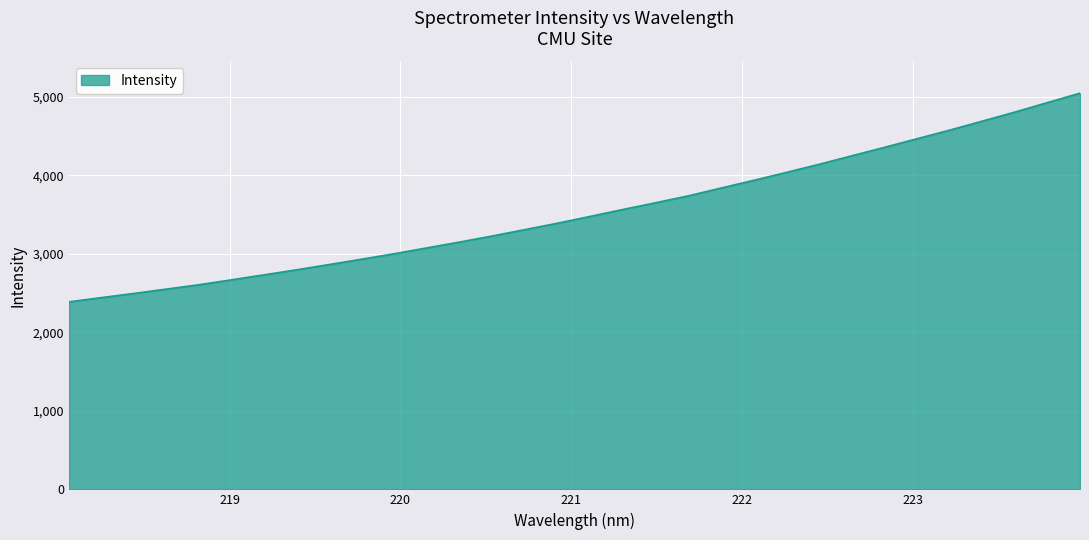

What is the maximum value shown in the chart?

5047.1